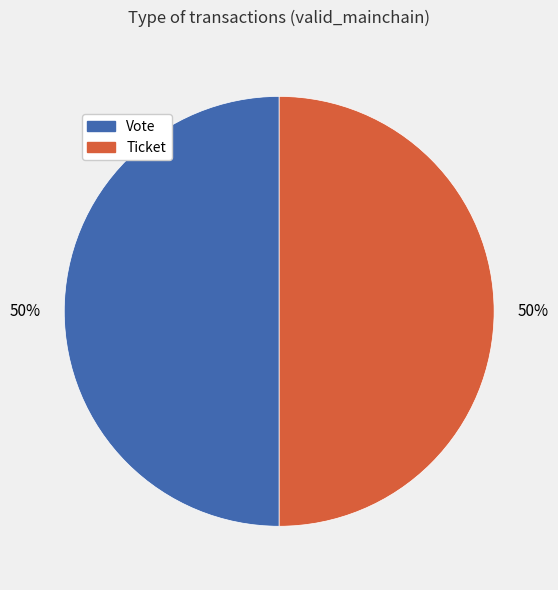

To the nearest percent, what is the combined percentage of Ticket and Vote?

100%